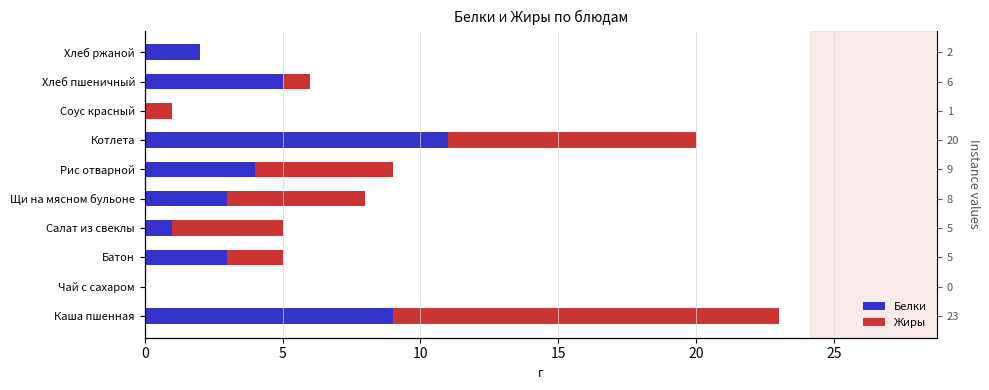

True or false: Жиры has a value of 0 at Чай с сахаром.

True